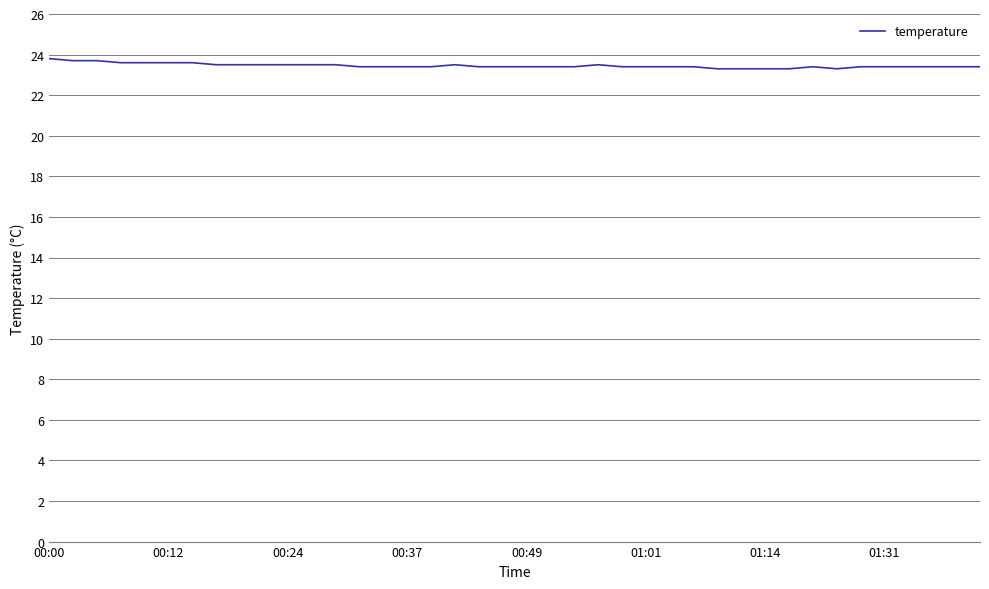

What is the difference between the maximum and second lowest values?

0.5